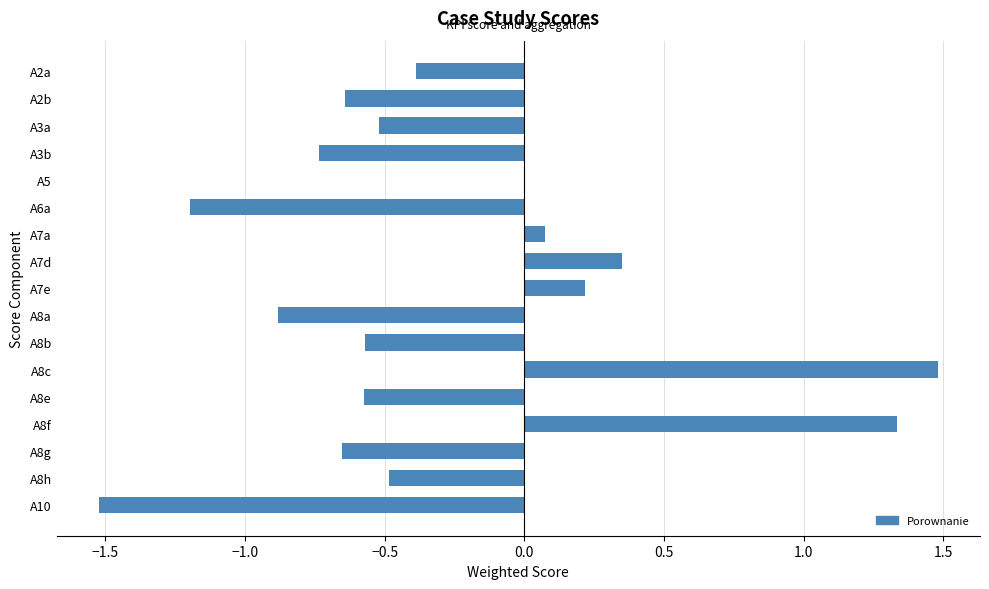

The chart shows a value of -1.8 at A6a. True or false?

False